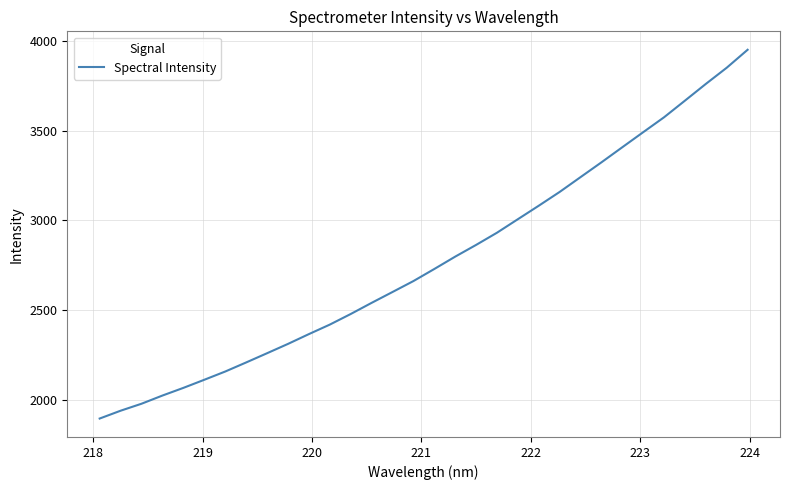

What is the minimum value shown in the chart?

1895.4